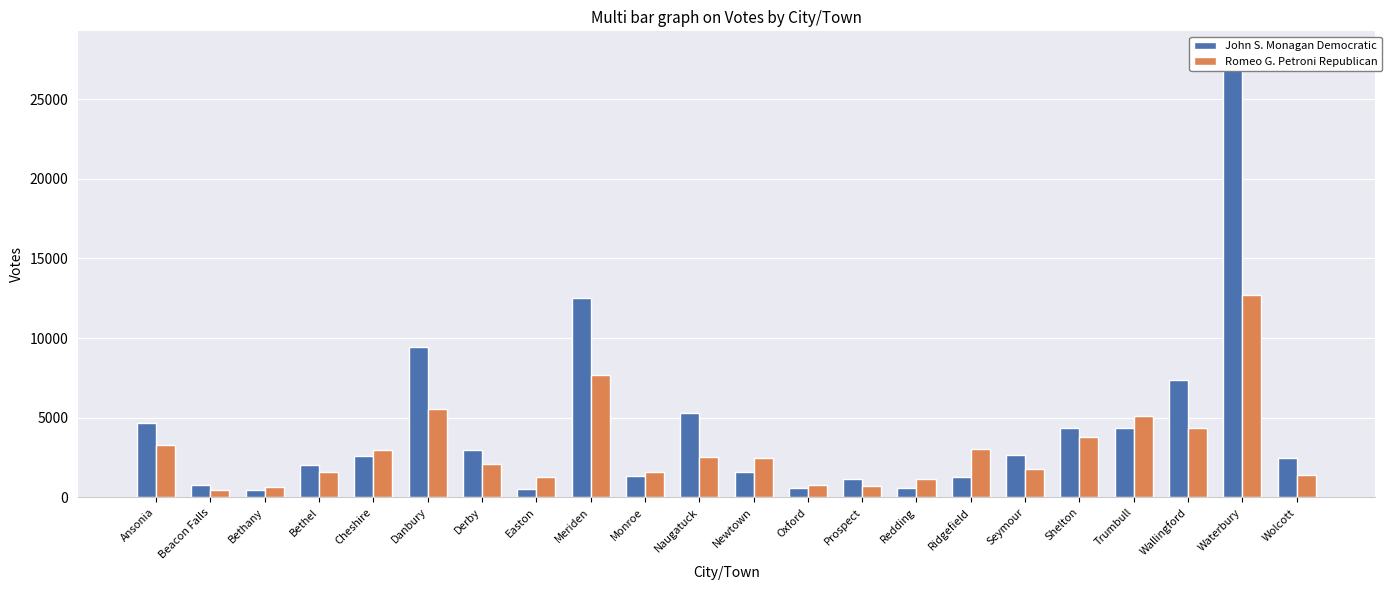

The value of John S. Monagan Democratic at Easton is 516. True or false?

True